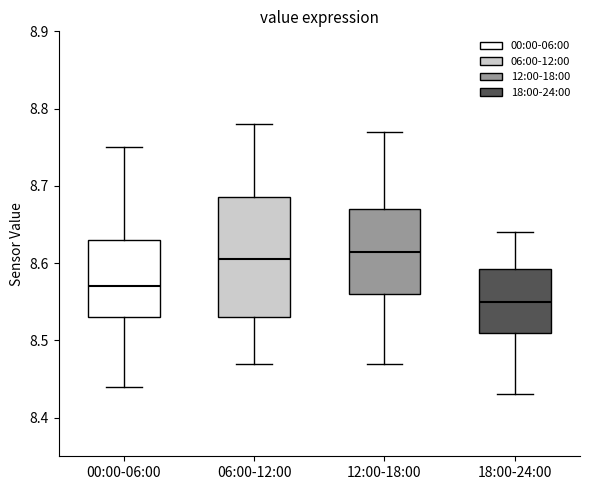

Which box has the lowest median line?

18:00-24:00